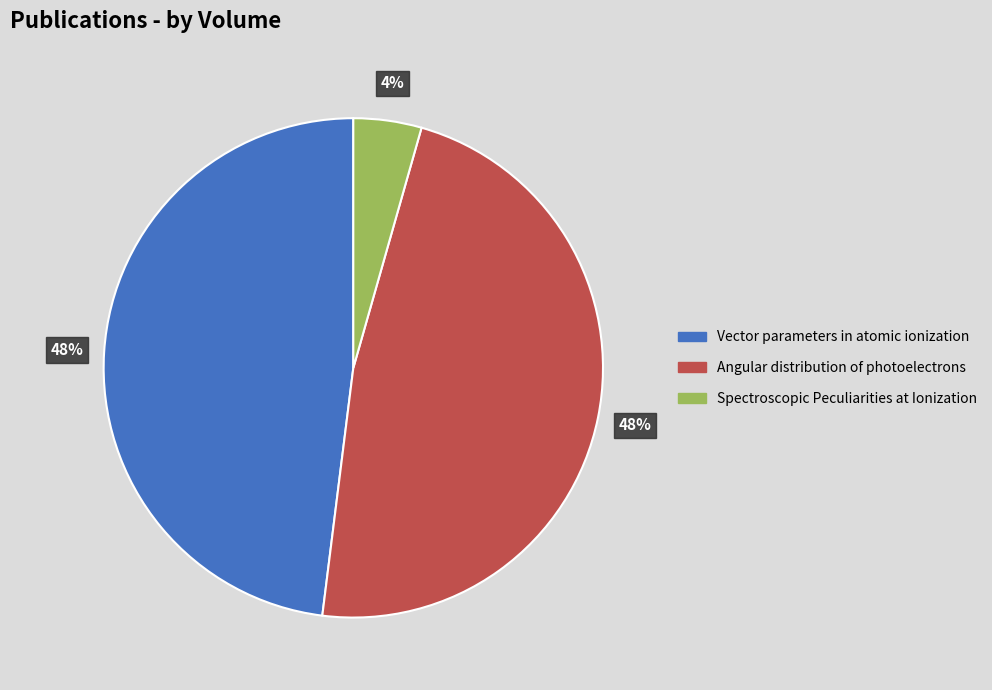

To the nearest percent, what portion does Angular distribution of photoelectrons represent?

48%